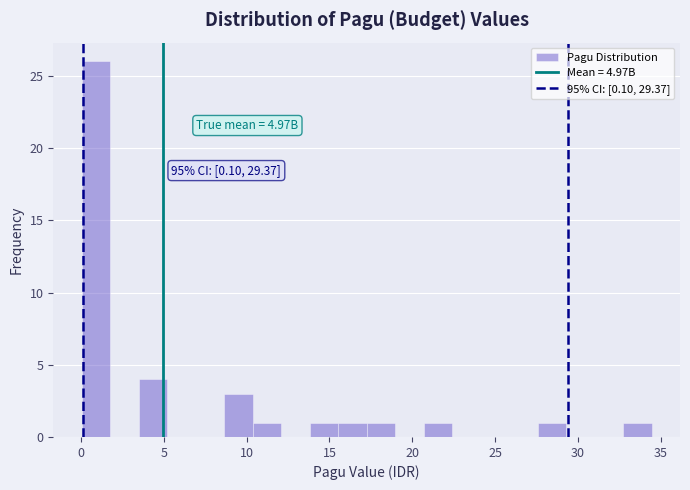

Read against the x-axis, roughly where is the centre of the tallest bar?

1.0